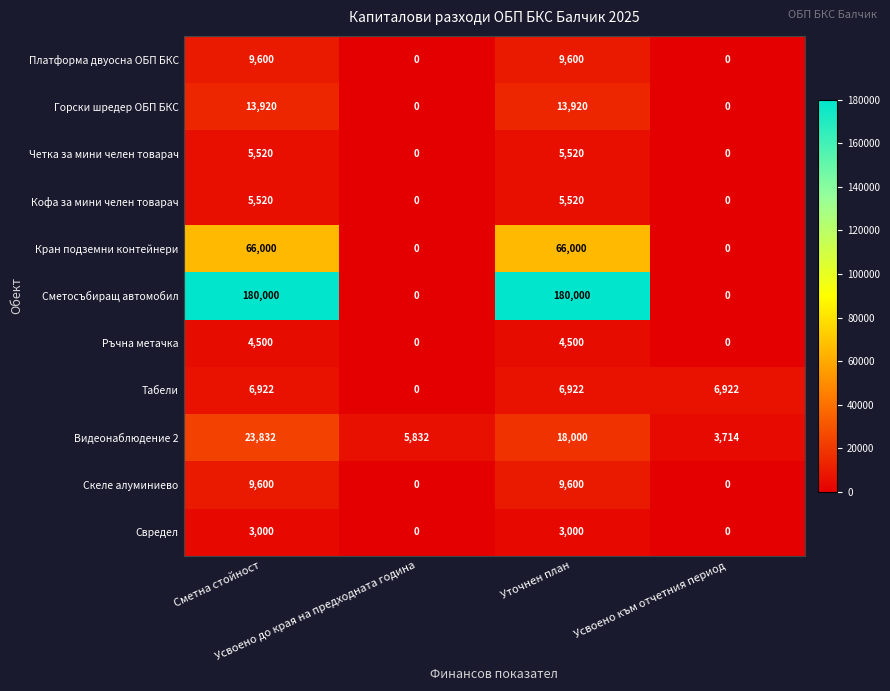

Which series has the largest total across all categories?

Сметосъбиращ автомобил